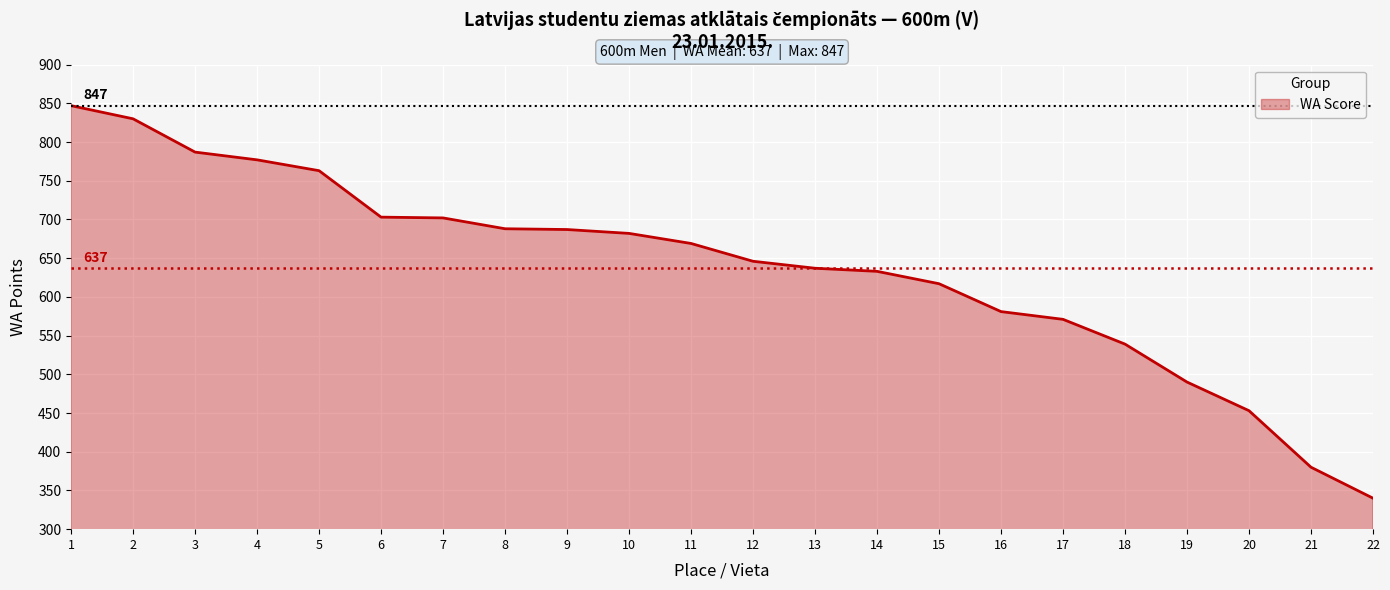

Which category has the highest value across all series?

1